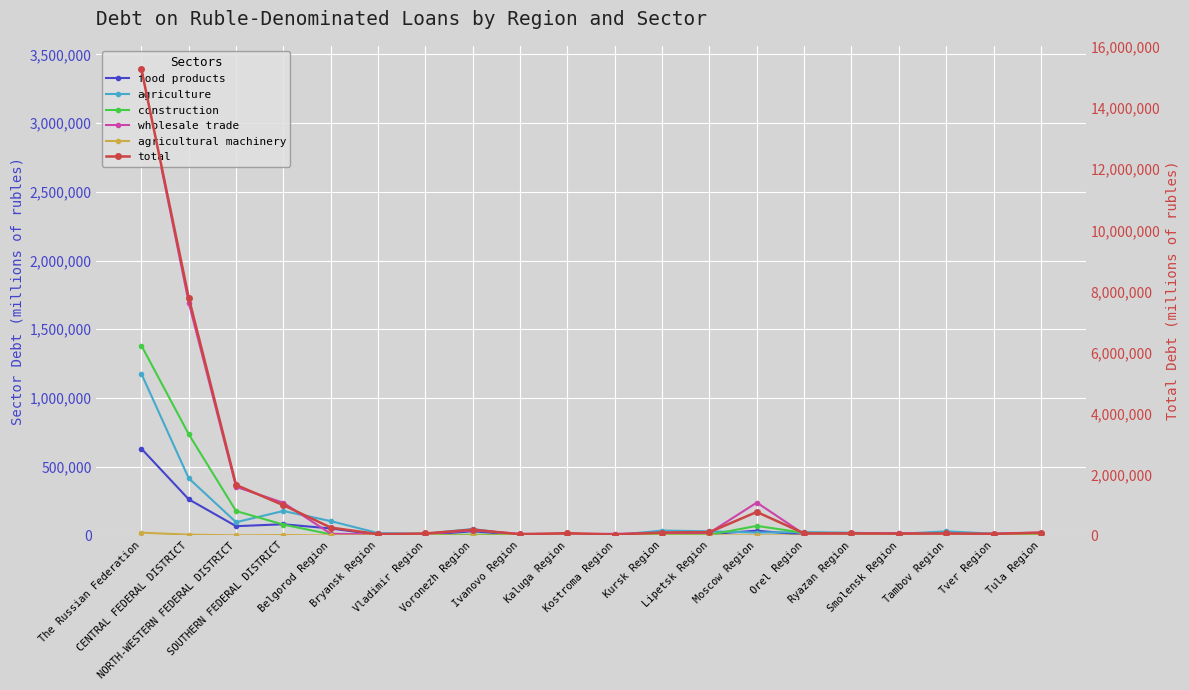

What is the average value of the construction series?

126191